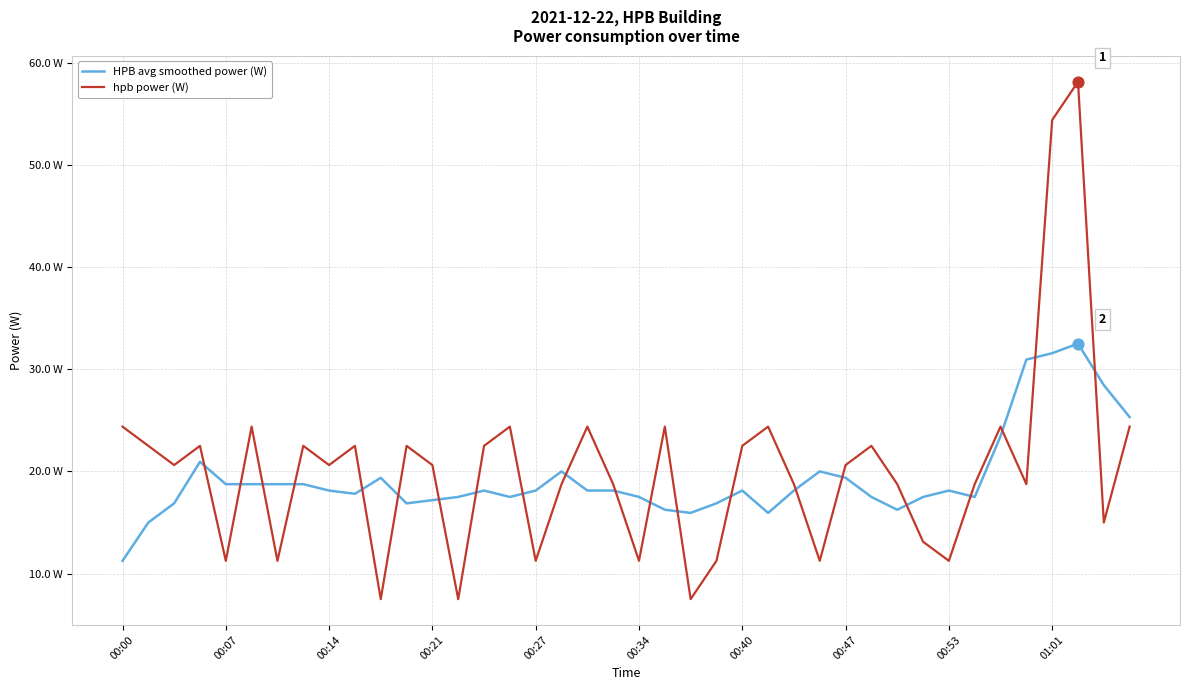

Is this an area chart (filled region under the line)?

No